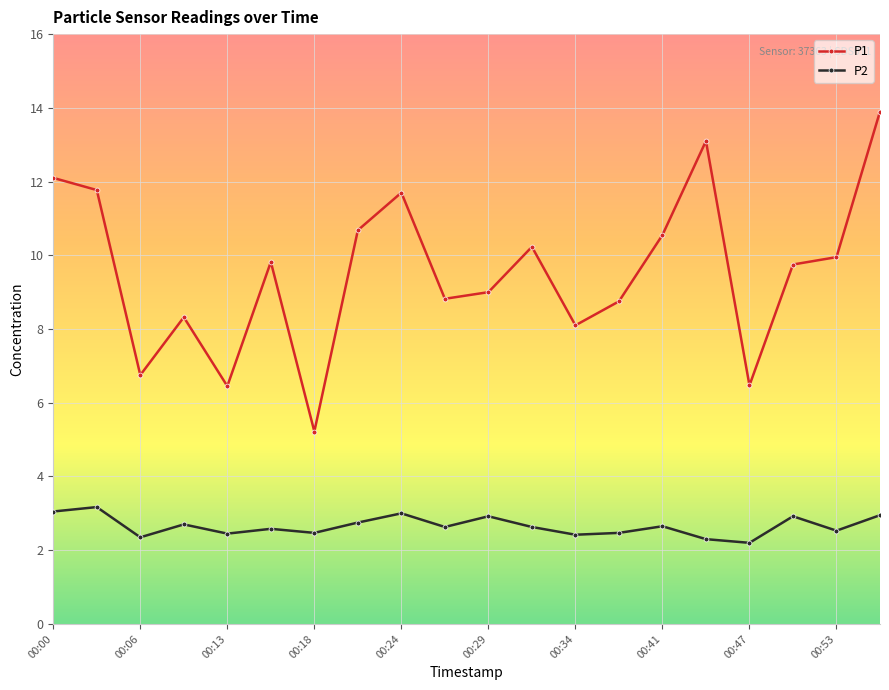

List the series in order of their peak value, lowest first.

P2, P1